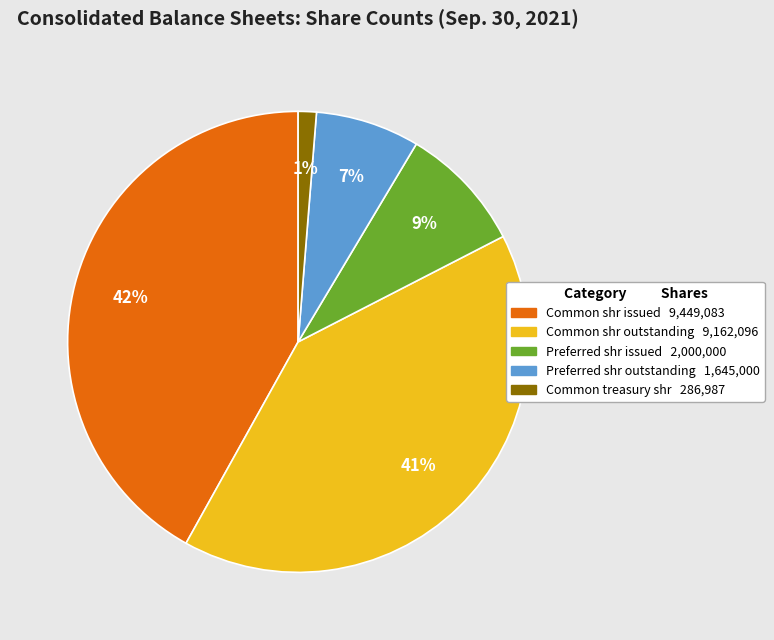

Does any single category account for the majority?

No